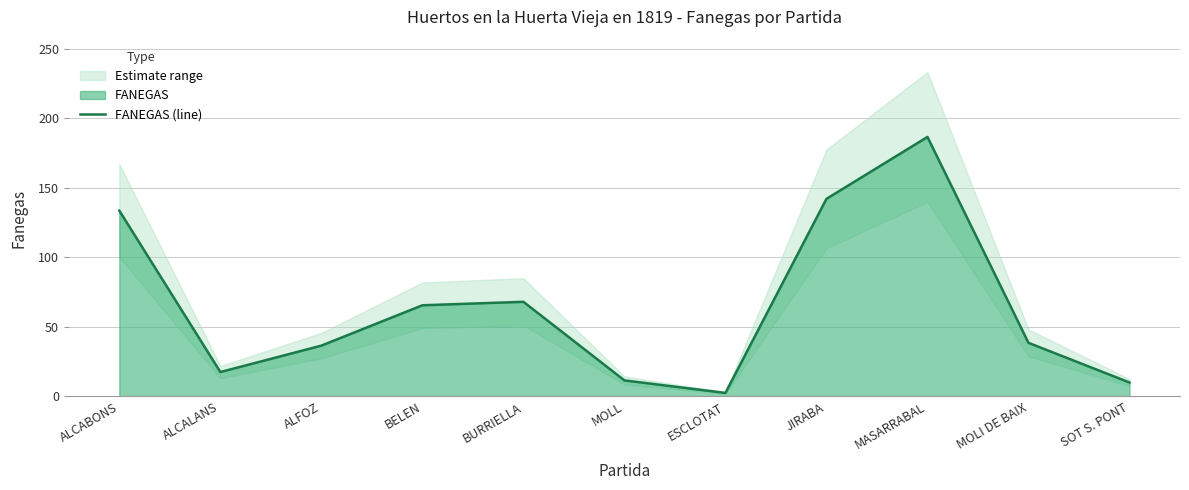

What is the difference between the values at ESCLOTAT and MOLI DE BAIX?

36.0